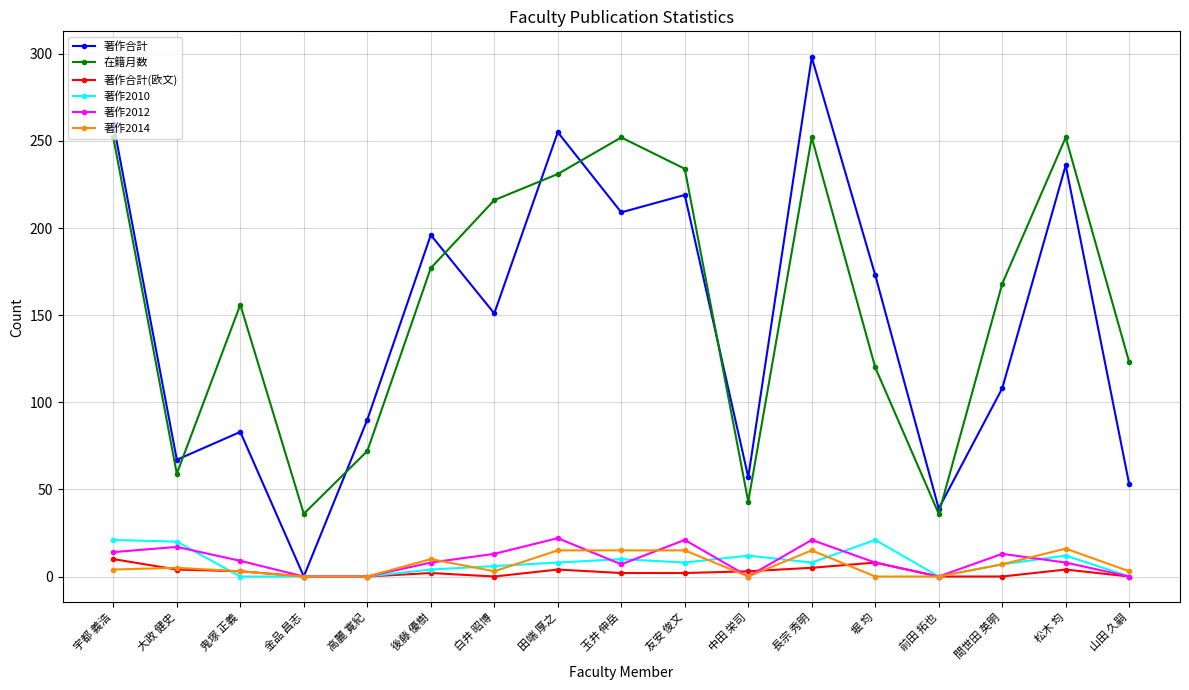

Where is the first local maximum for 在籍月数?

鬼塚 正義